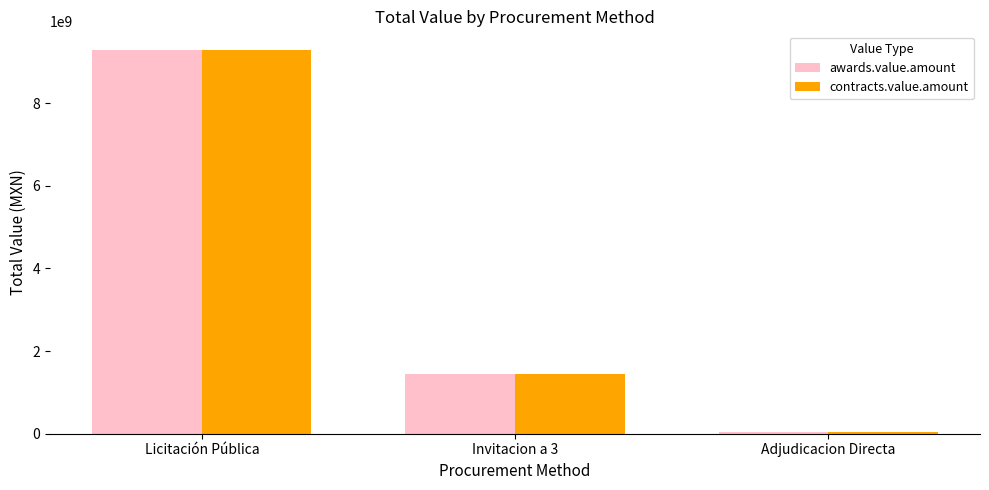

How many data points does each series have?

3